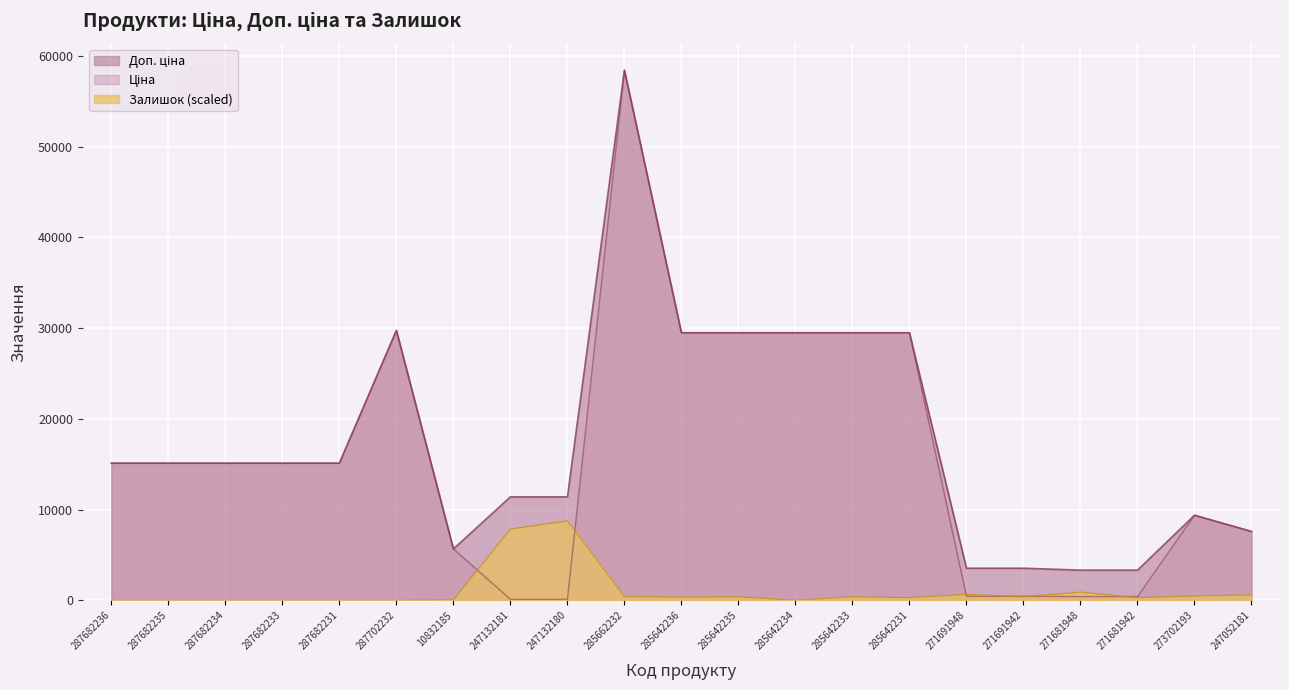

How many lines are shown in the chart?

3